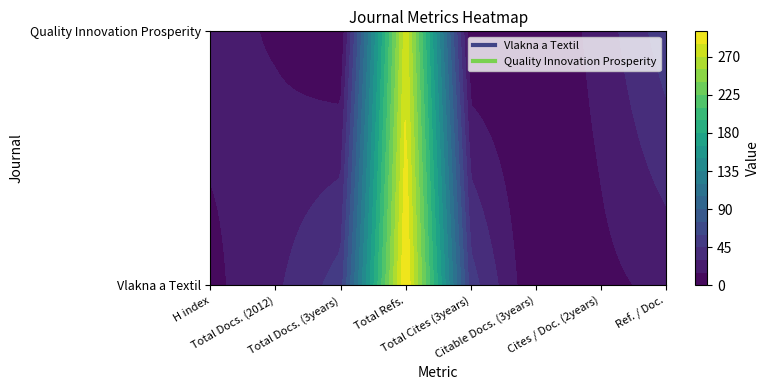

Reading left to right, transcribe all the data shown in this chart.

Vlakna a Textil: H index=11	Total Docs. (2012)=27	Total Docs. (3years)=52	Total Refs.=302	Total Cites (3years)=52	Citable Docs. (3years)=0	Cites / Doc. (2years)=11	Ref. / Doc.=19
Quality Innovation Prosperity: H index=21	Total Docs. (2012)=13	Total Docs. (3years)=0	Total Refs.=280	Total Cites (3years)=0	Citable Docs. (3years)=0	Cites / Doc. (2years)=21	Ref. / Doc.=54